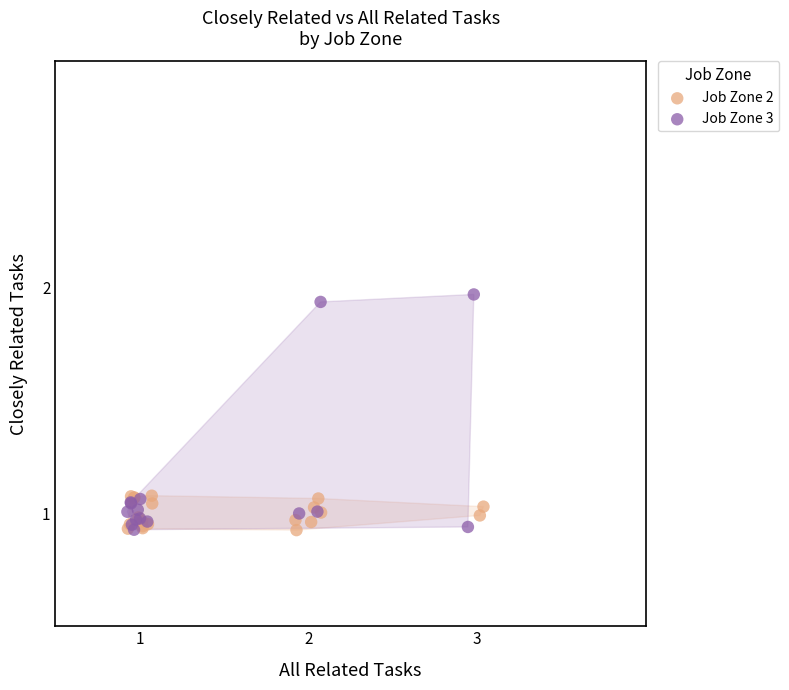

Which series reaches the maximum Y coordinate?

Job Zone 3